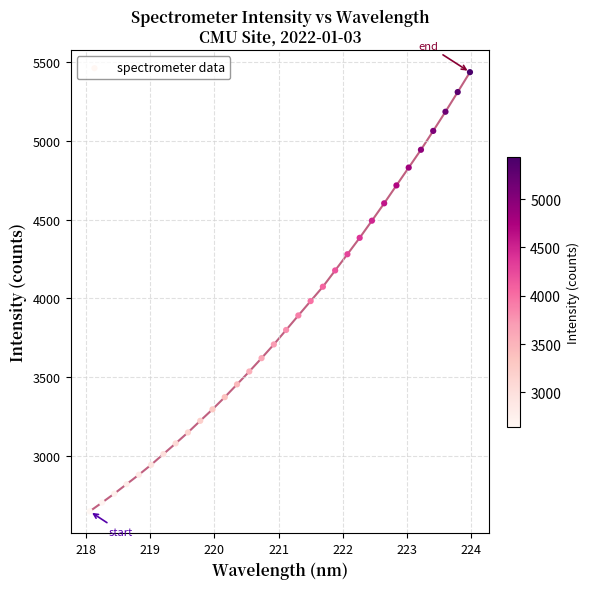

What is the range of X values (max minus min)?

5.9